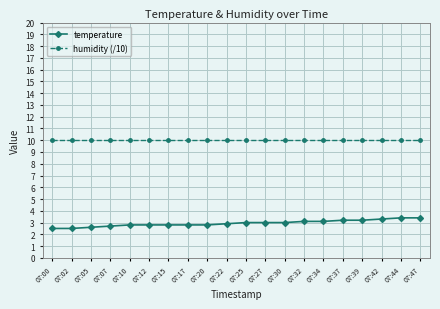

Rank the series by their average value, from highest to lowest.

humidity (/10), temperature